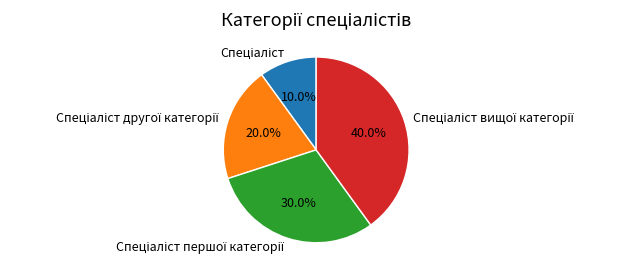

Is there a majority slice in this chart?

No